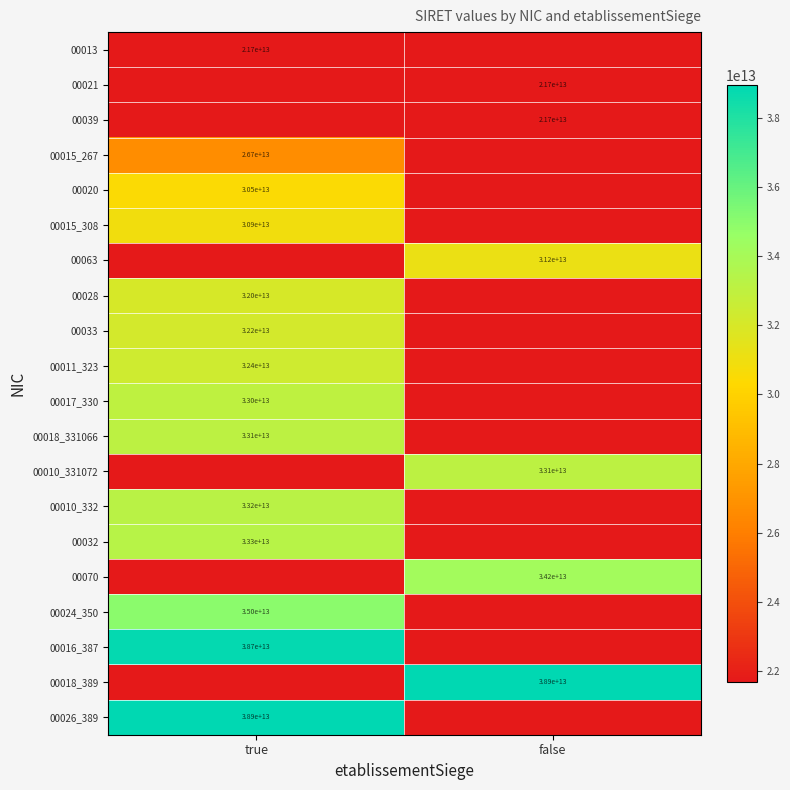

True or false: 00032 has a value of 33300000000000 at true.

True